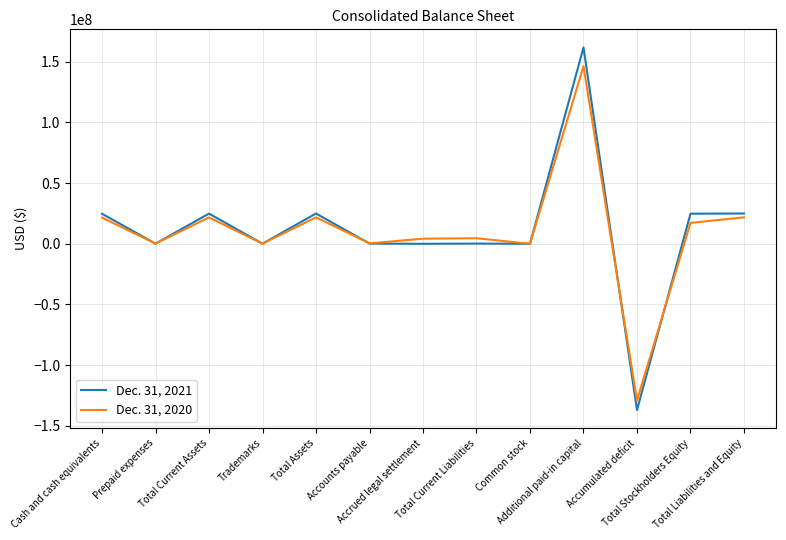

What is the minimum value shown in the chart?

-136991273